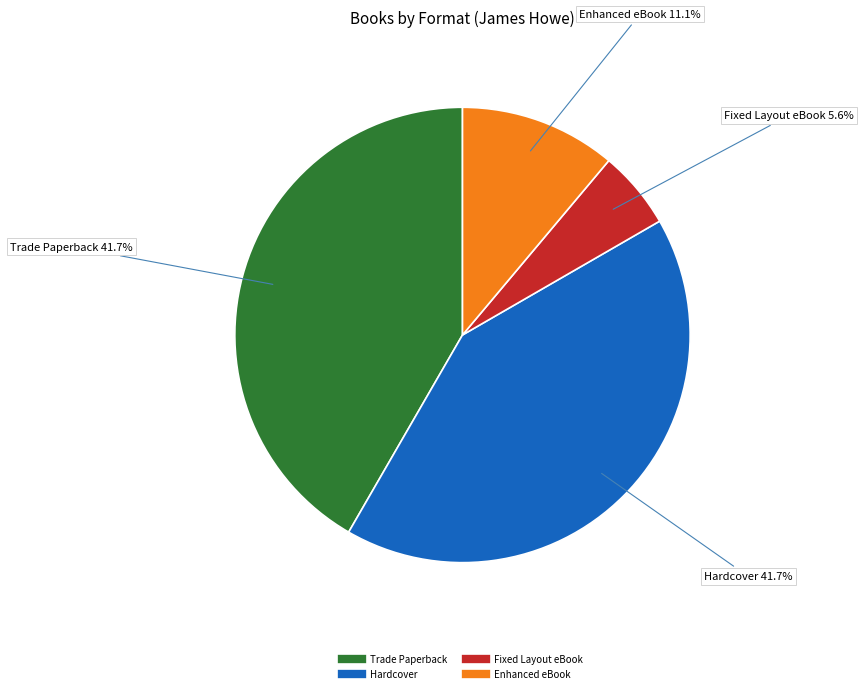

Does Fixed Layout eBook represent more than half of the total?

No